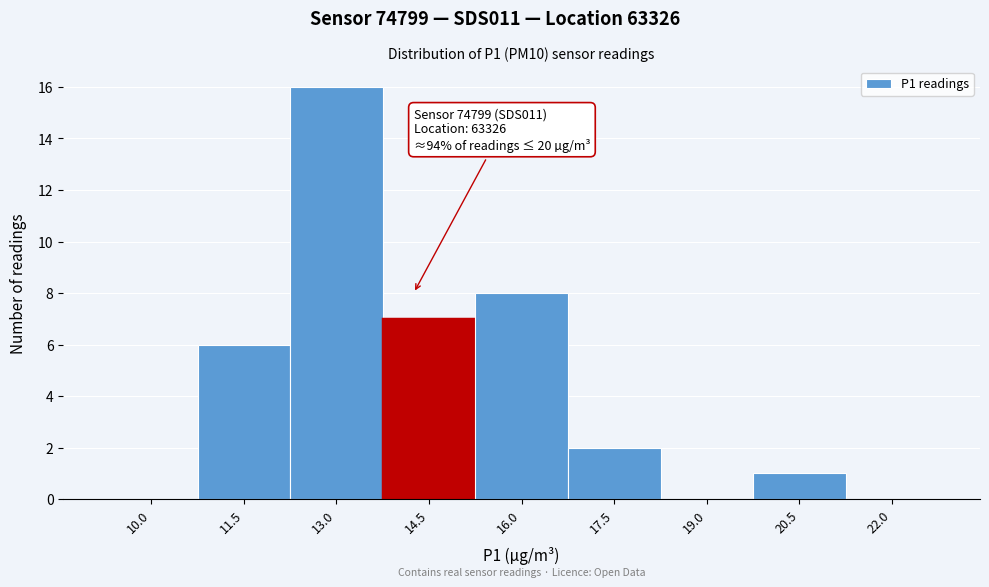

Reading left to right, list all the values displayed in this chart.

10.0=0	11.5=6	13.0=16	14.5=7	16.0=8	17.5=2	19.0=0	20.5=1	22.0=0